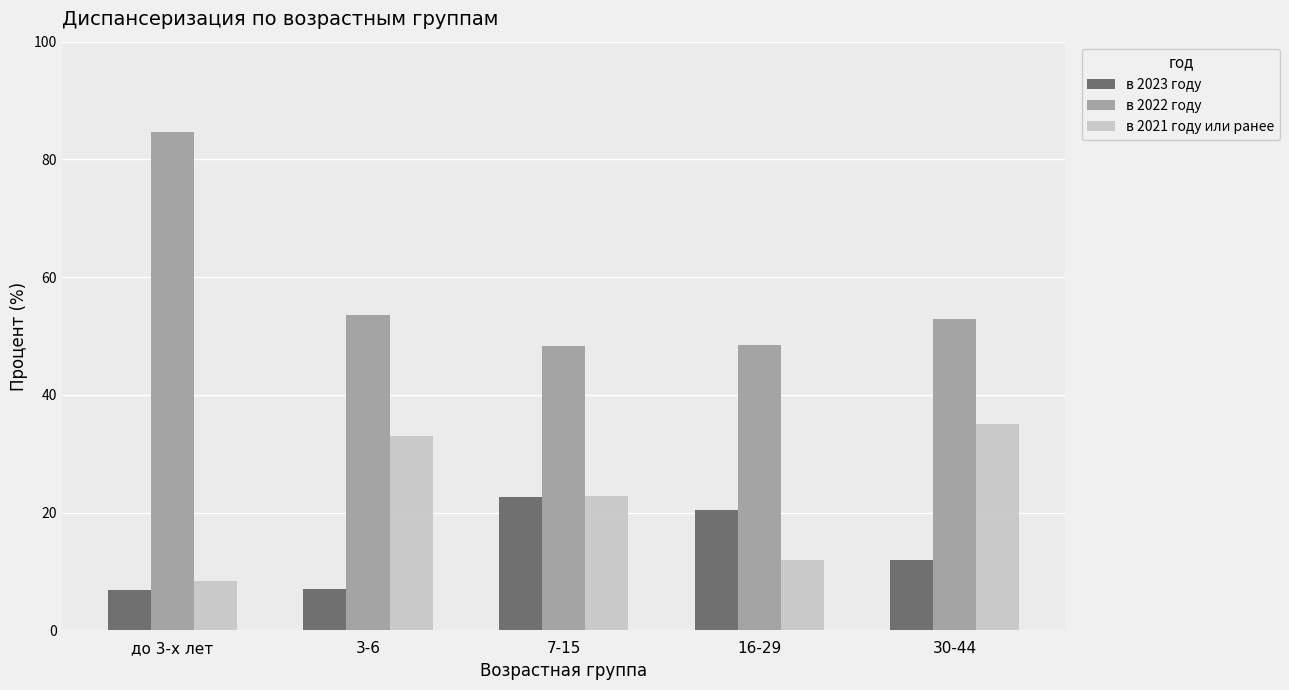

What is the smallest value displayed?

6.9